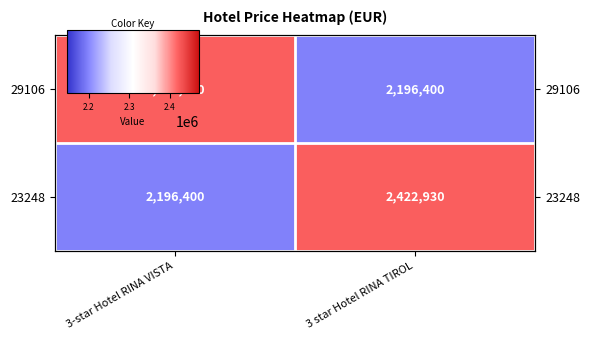

How many data points does each series have?

2